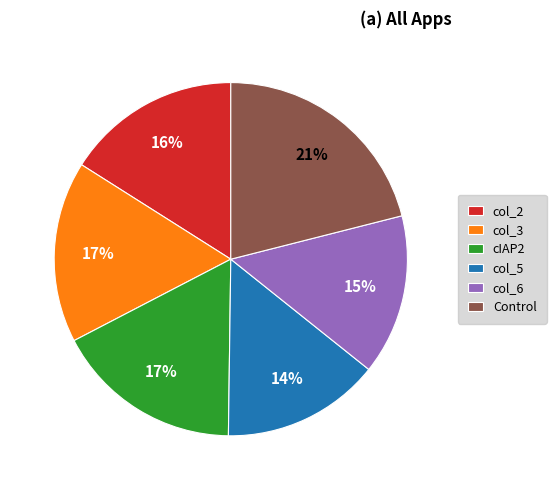

Approximately how many times larger is the value at Control compared to col_2?

1.3